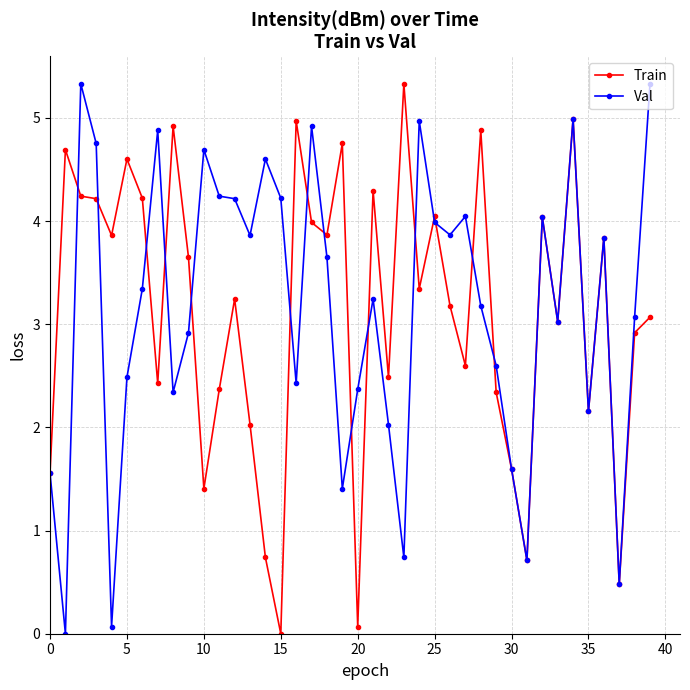

What is the value of the Val point at the 20th from the left?

1.4